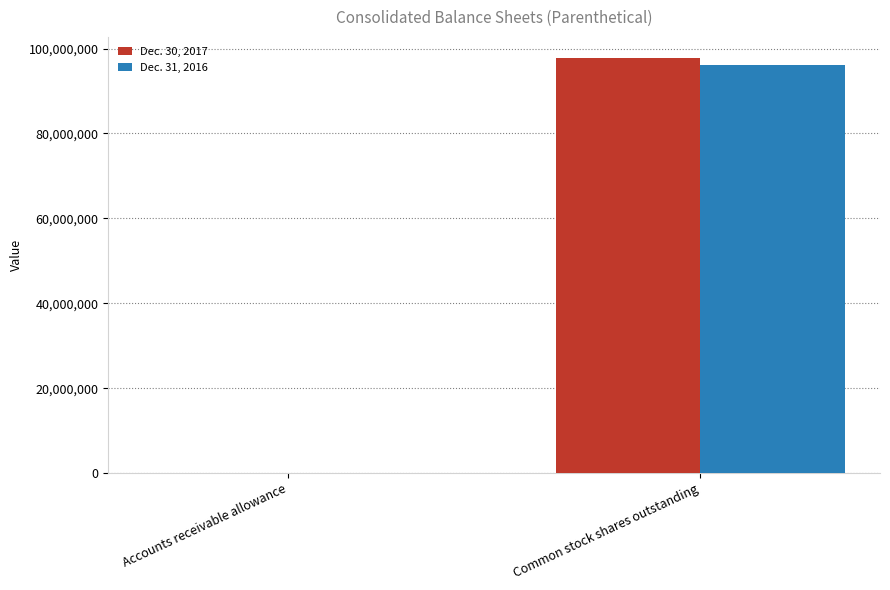

Reading left to right, extract all data points from this chart.

Dec. 30, 2017: 2567	97857940
Dec. 31, 2016: 1290	96242784